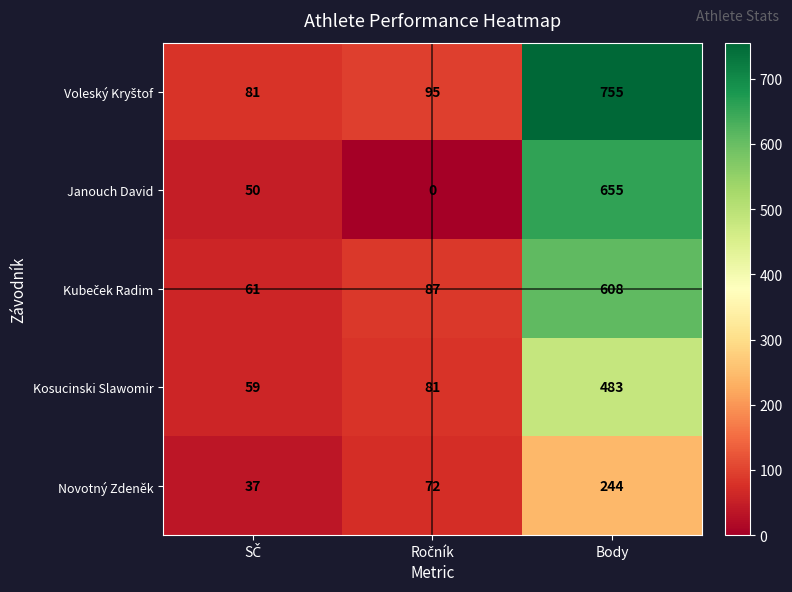

What is the difference between the highest and lowest values at Body?

511